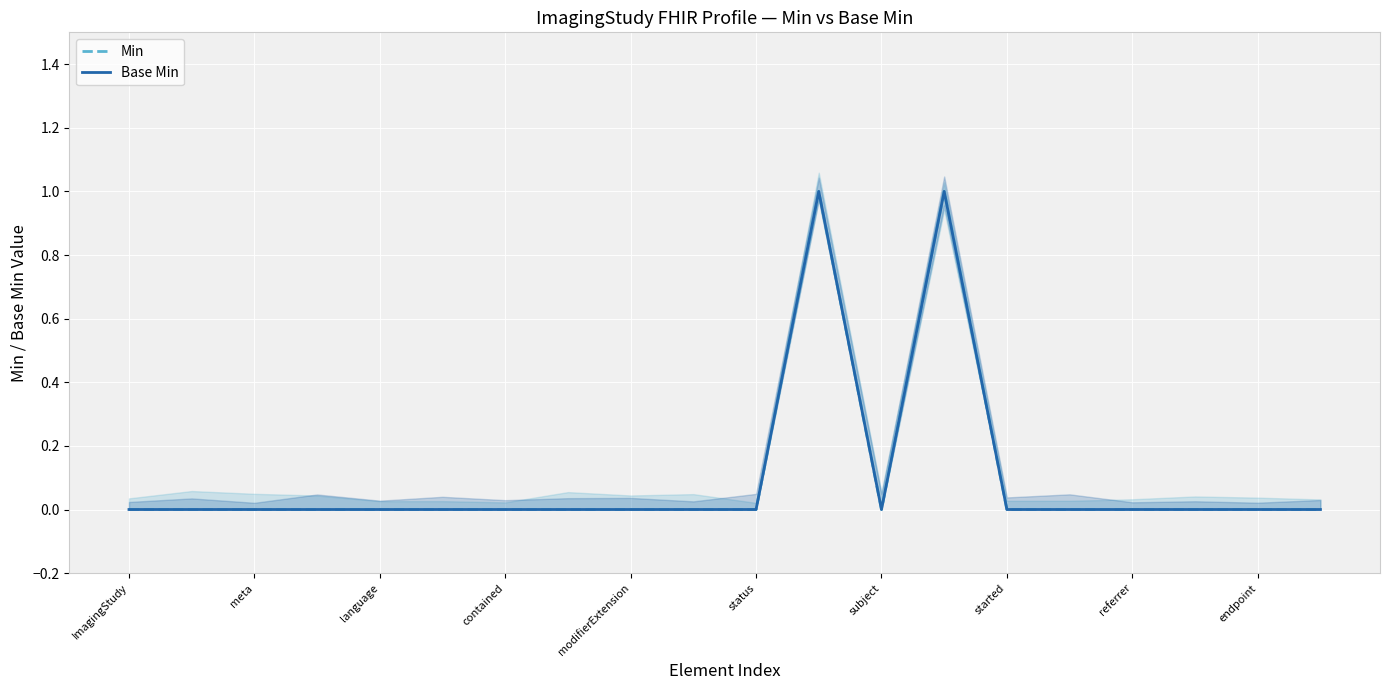

In Base Min, how many points are lower than both neighbors (excluding endpoints)?

1